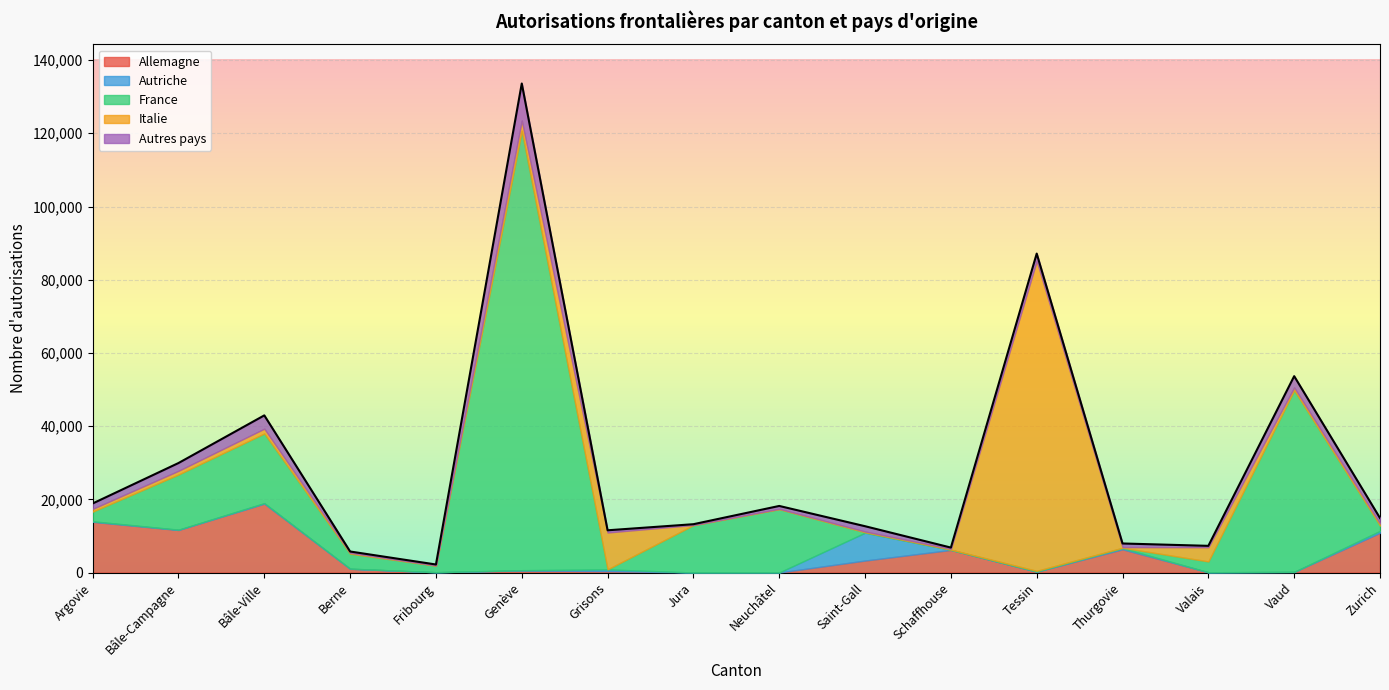

How many lines are shown in the chart?

5